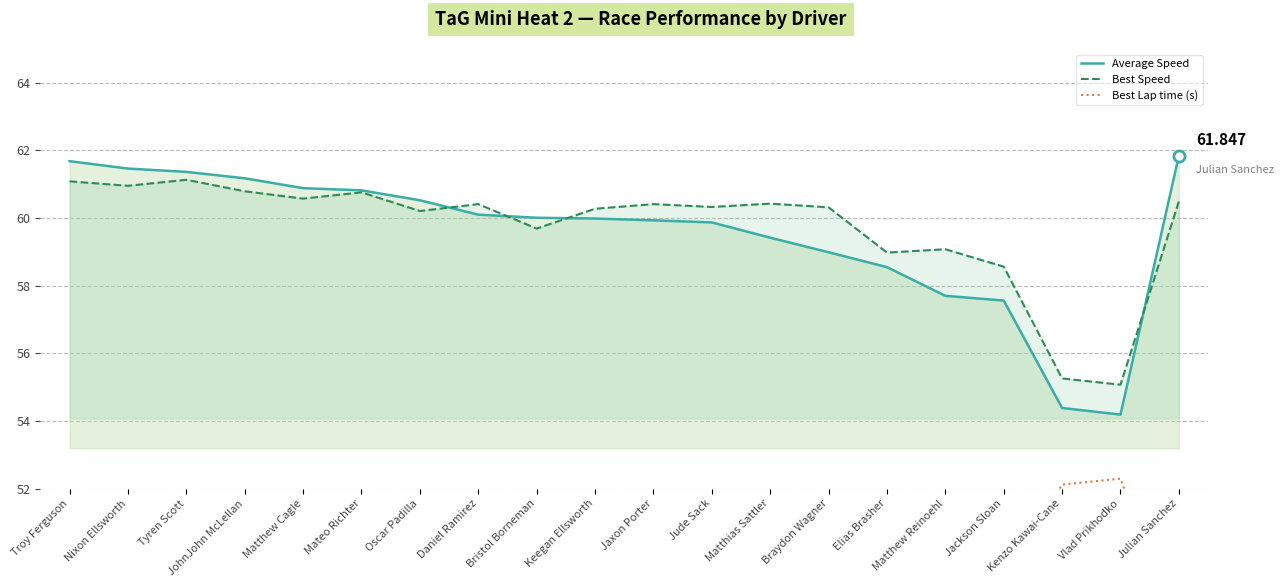

Rank the categories by Average Speed value from lowest to highest.

Vlad Prikhodko, Kenzo Kawai-Cane, Jackson Sloan, Matthew Reinoehl, Elias Brasher, Braydon Wagner, Matthias Sattler, Jude Sack, Jaxon Porter, Keegan Ellsworth, Bristol Borneman, Daniel Ramirez, Oscar Padilla, Mateo Richter, Matthew Cagle, JohnJohn McLellan, Tyren Scott, Nixon Ellsworth, Troy Ferguson, Julian Sanchez